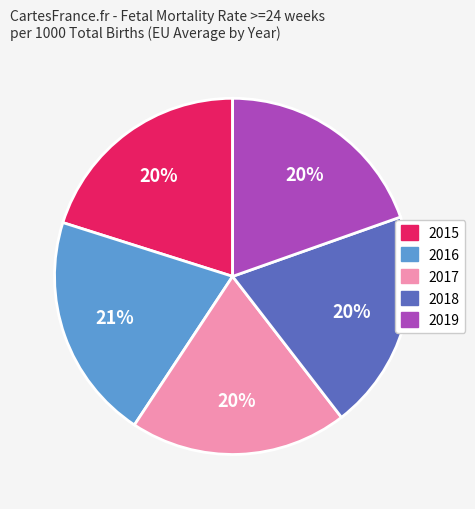

Which has a higher value, 2015 or 2019?

2015